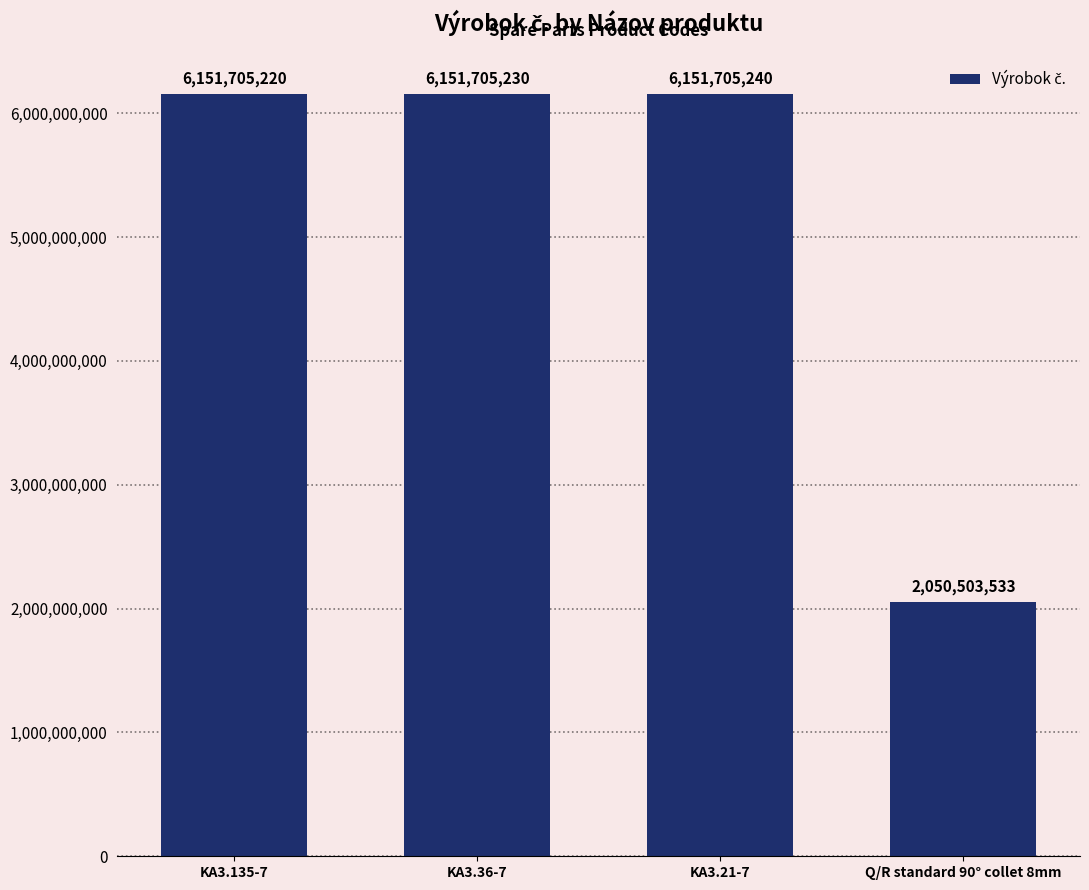

Where is the data nearest to the value 4101104386?

KA3.135-7